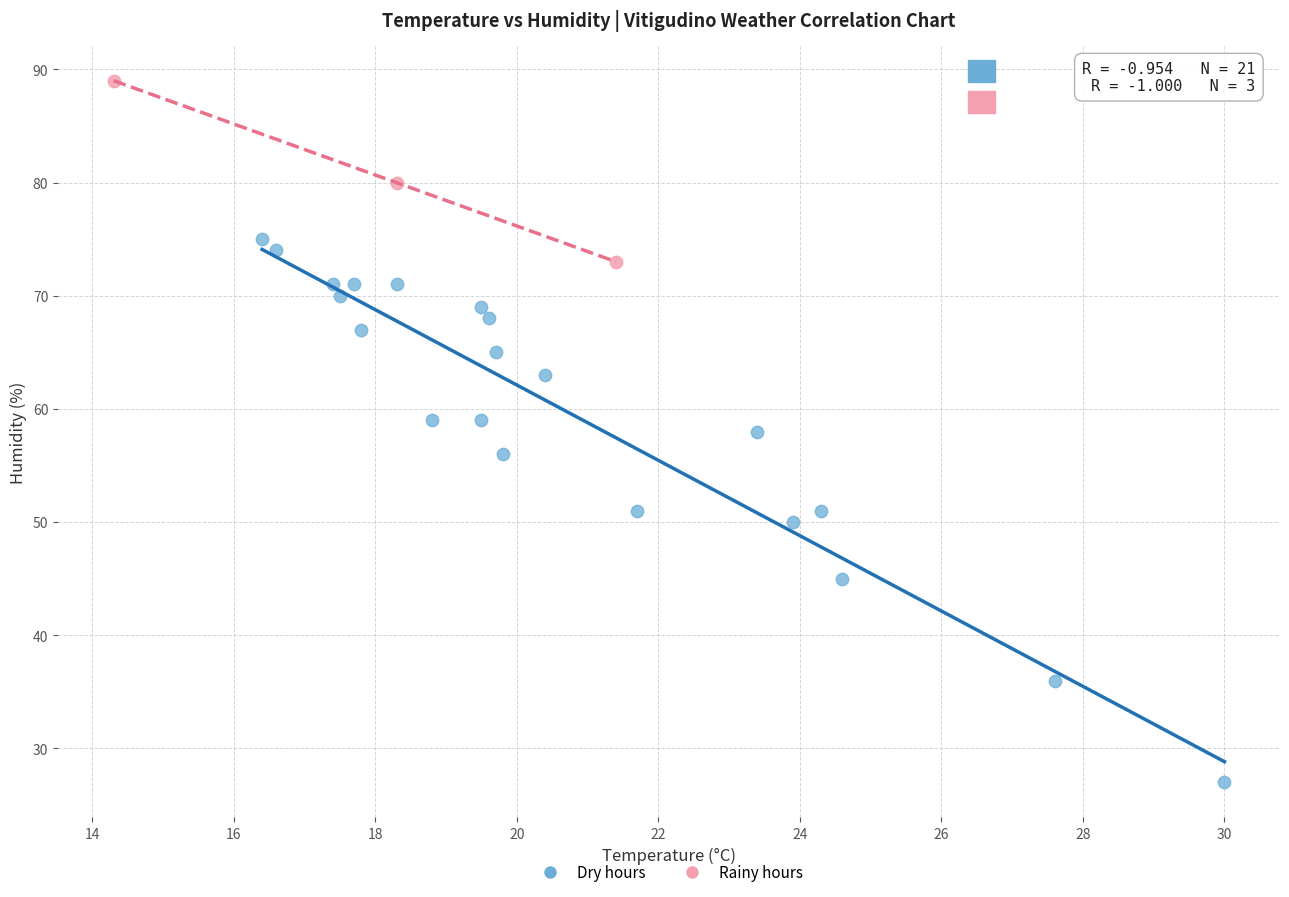

What are all the series names shown in the legend?

Dry hours, Rainy hours